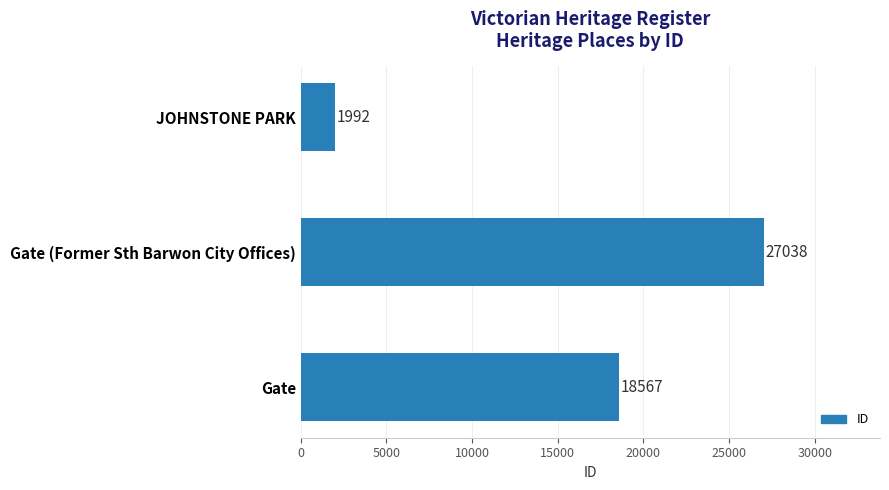

Between Gate and JOHNSTONE PARK, which is larger?

Gate